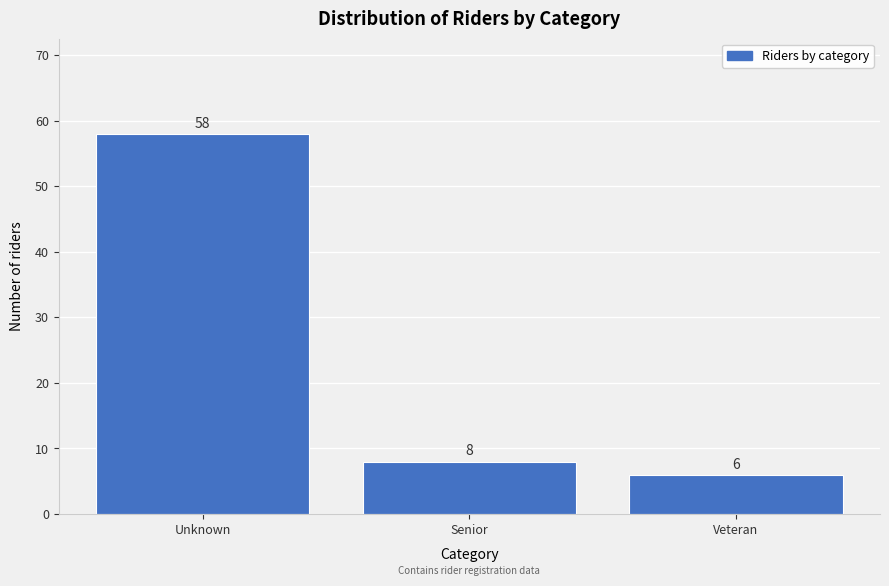

Reading right to left, list all the values displayed in this chart.

Veteran=6	Senior=8	Unknown=58